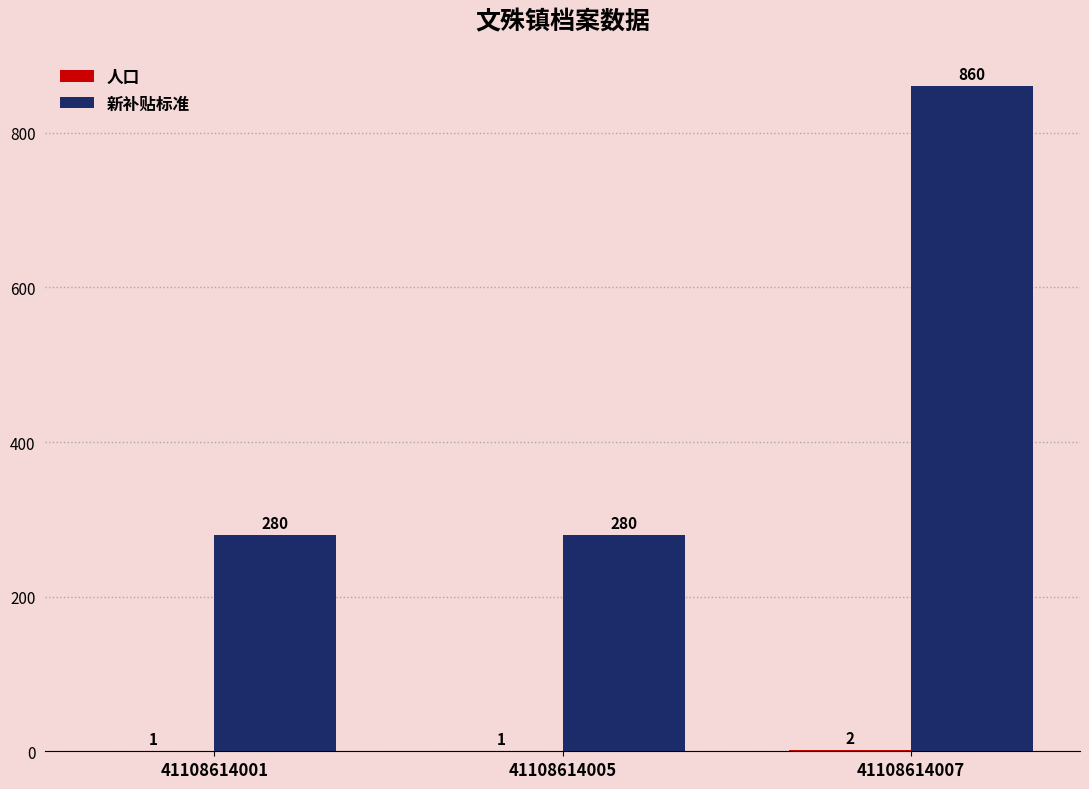

Read the 新补贴标准 value at 41108614007, to the nearest 50.

850